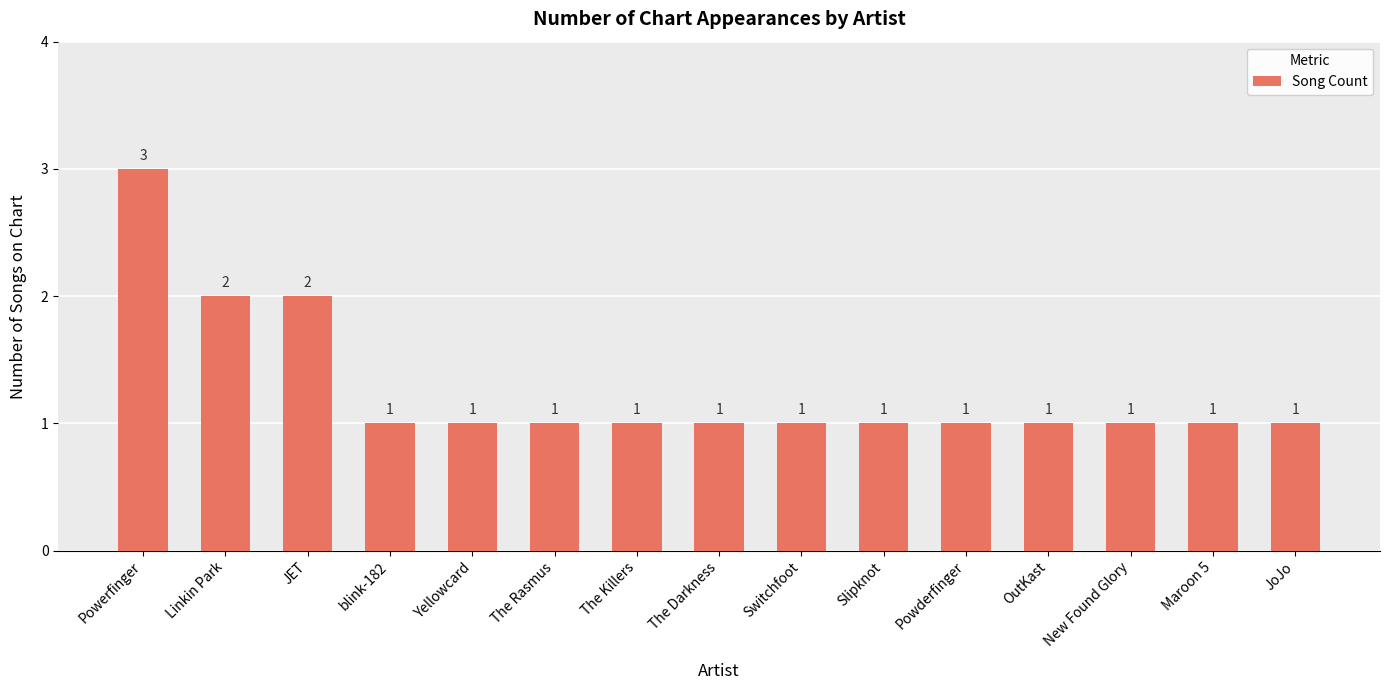

The chart shows a value of 2 at Linkin Park. True or false?

True